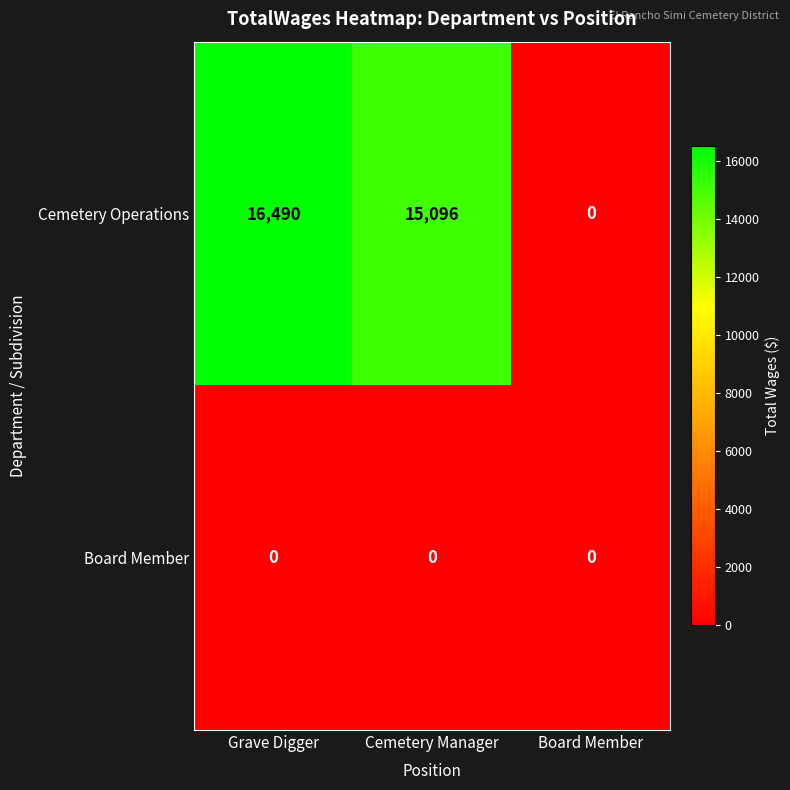

Reading left to right, transcribe all the data shown in this chart.

Cemetery Operations: Grave Digger=16490	Cemetery Manager=15096	Board Member=0
Board Member: Grave Digger=0	Cemetery Manager=0	Board Member=0